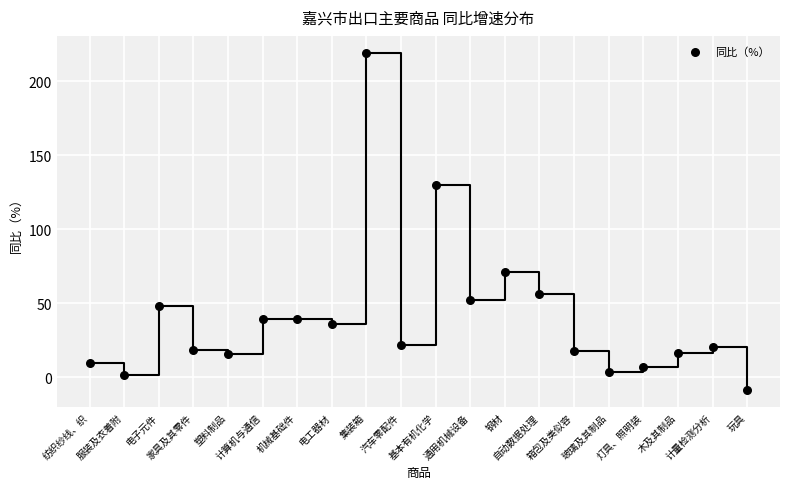

What Y value in the scatter plot is closest to 105?

129.6